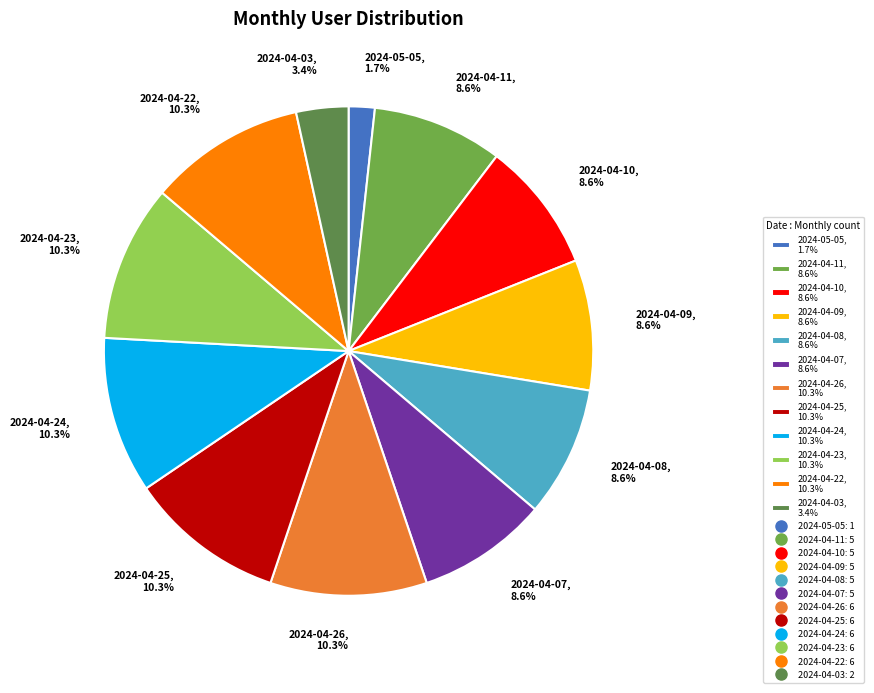

Do 2024-04-25, 10.3% and 2024-04-24, 10.3% together represent more than half of the pie?

No